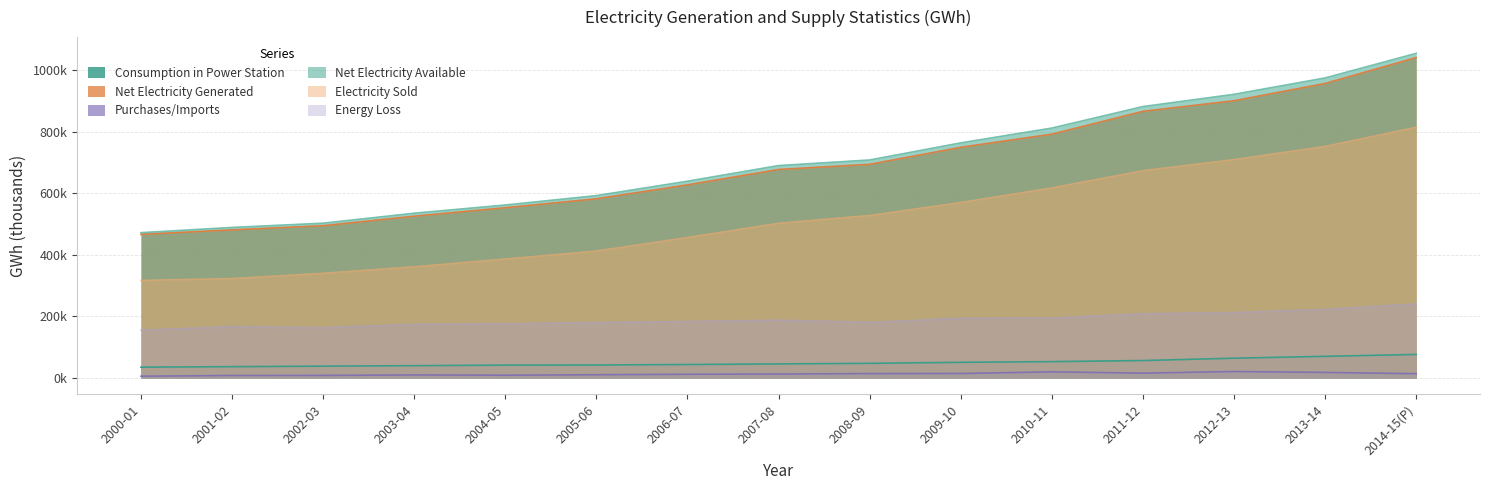

What is the approximate value of Net Electricity Available at 2011-12?

881.5